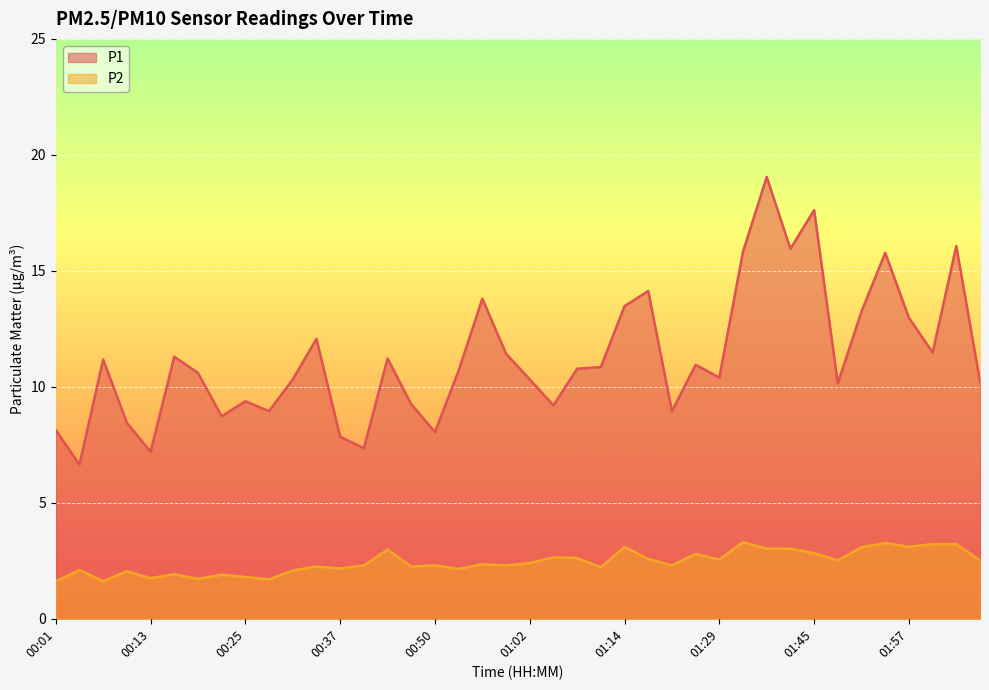

Between 01:14 and 01:29, which is larger?

01:14